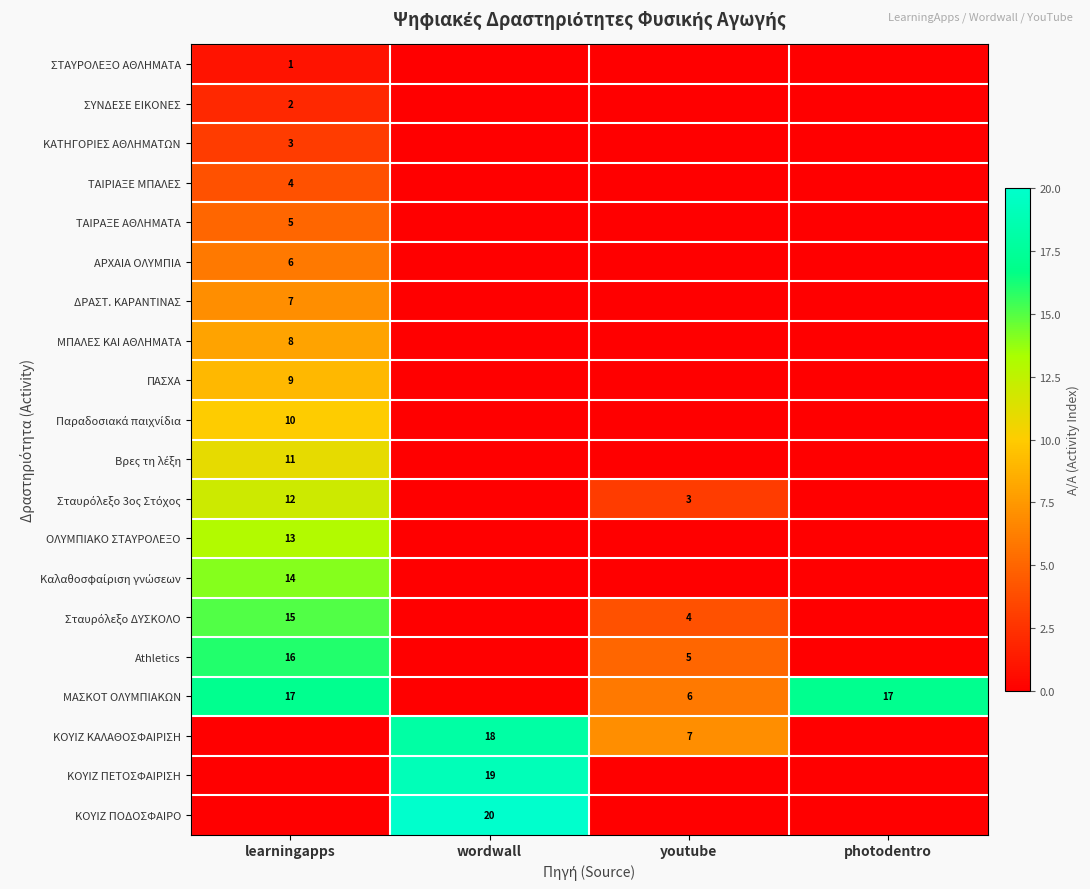

True or false: Athletics has a value of 5 at youtube.

True